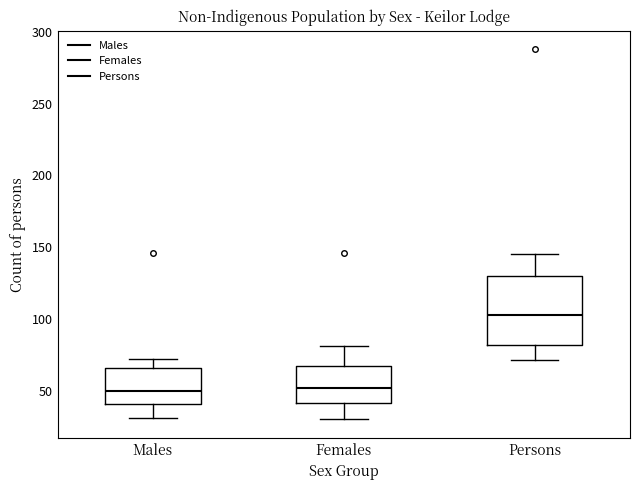

Comparing the boxes themselves (not the whiskers), which one is the tallest?

Persons